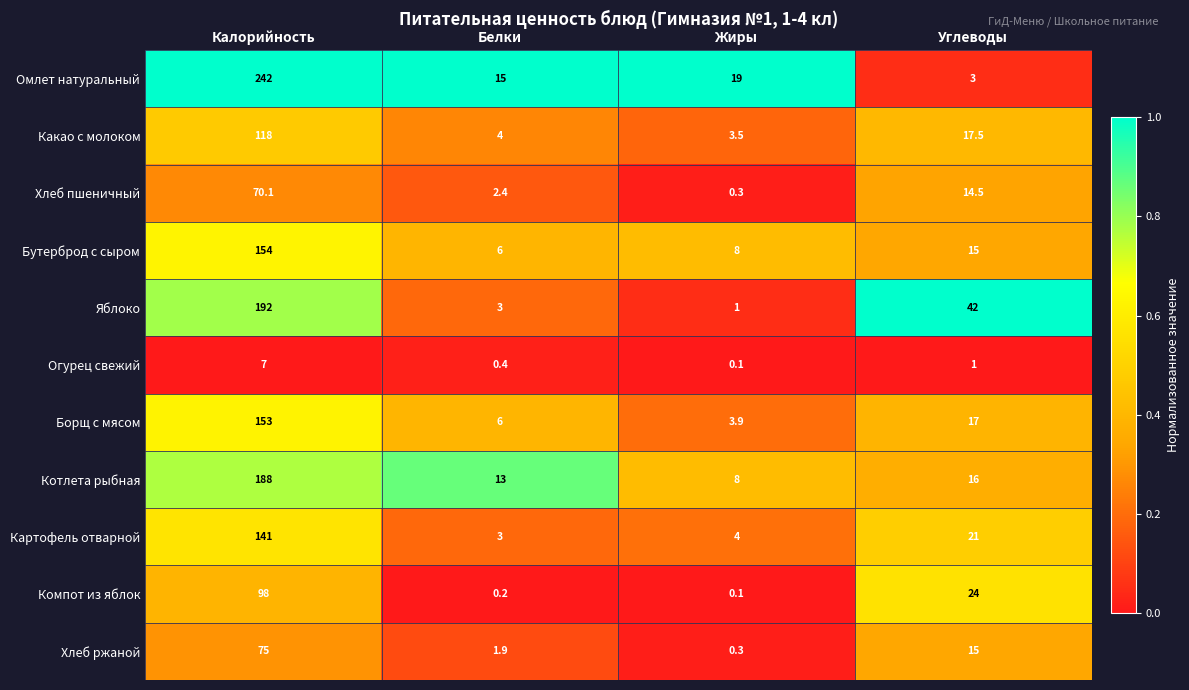

What is the difference between the highest and lowest values at Жиры?

18.9